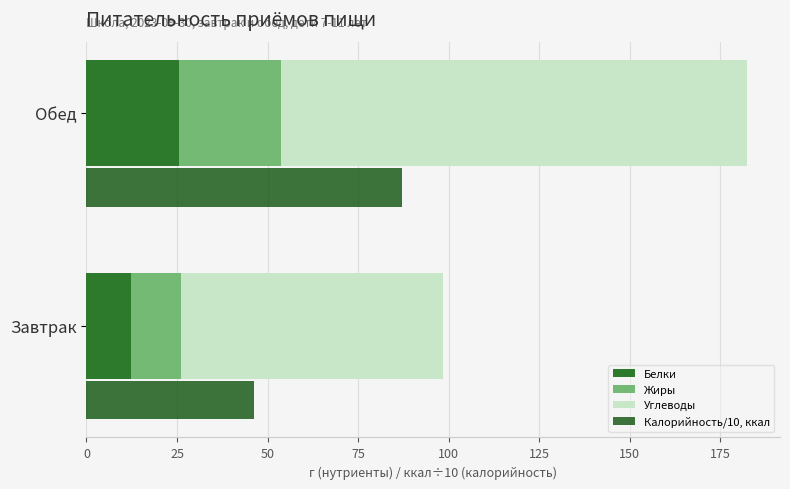

Does the chart contain stacked bars?

No